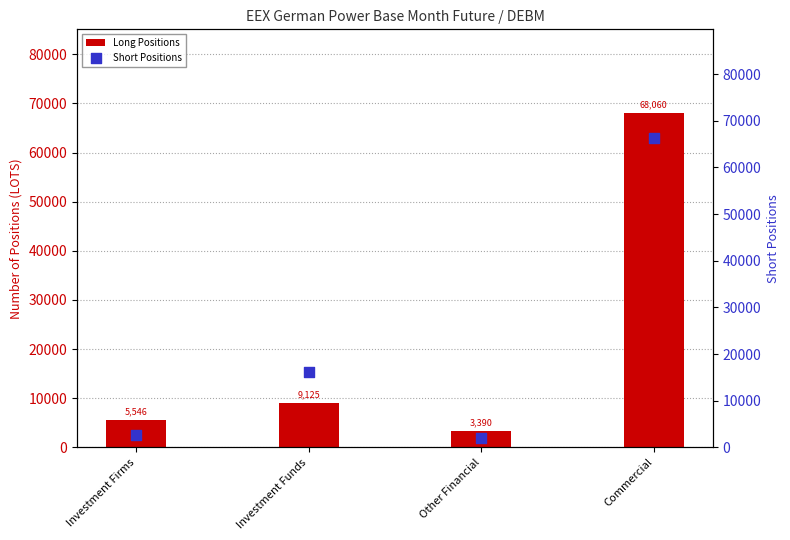

Which series has the widest spread of Y values?

Long Positions